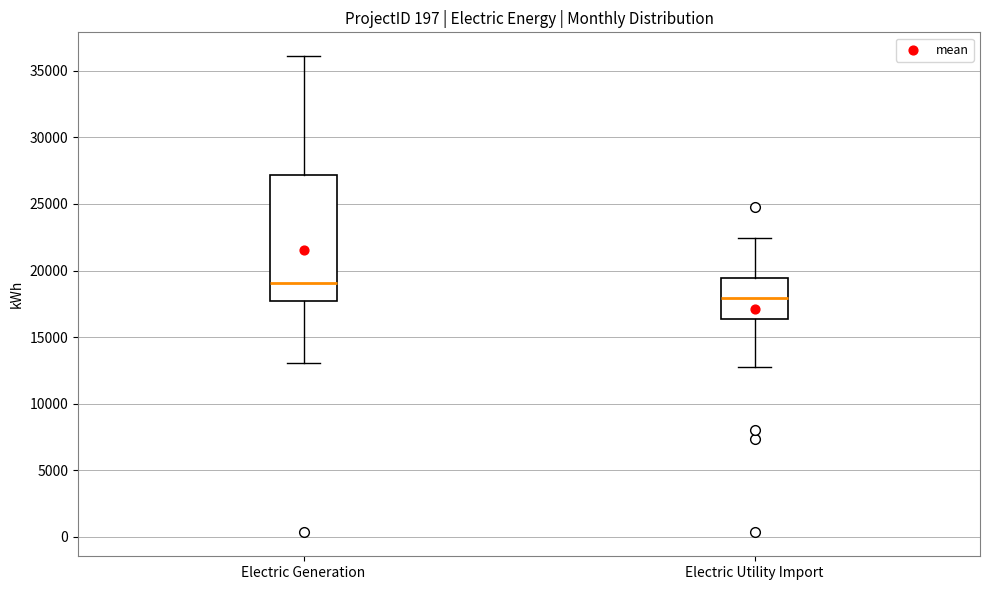

Reading left to right, read every box against the y-axis: the position of its median line, the range the box covers, and the ends of its whiskers. The values are not printed on the chart, so give them approximately, as read against the axis.

Electric Generation: median 19000, box 17500 to 27000, whiskers 13000 to 36000
Electric Utility Import: median 18000, box 16500 to 19500, whiskers 12500 to 22500